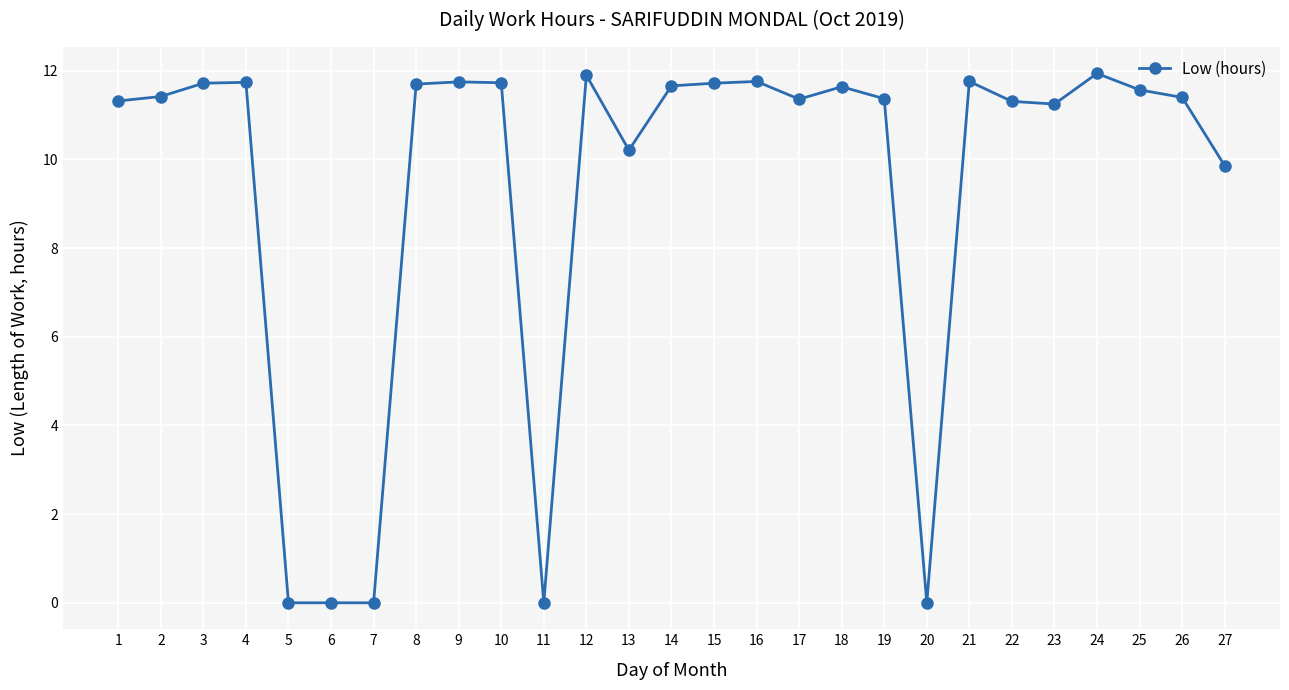

Between 8 and 23, which is larger?

8